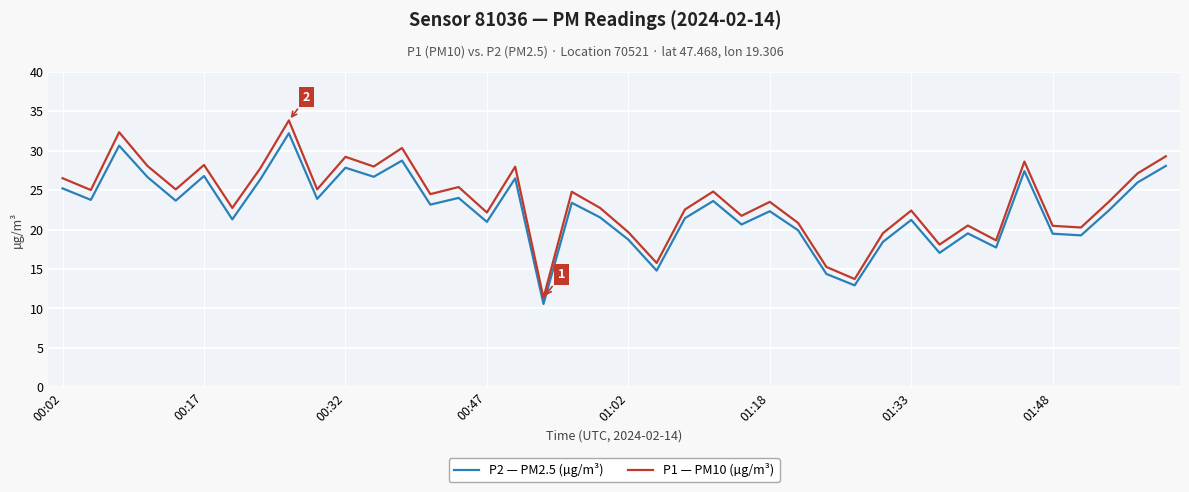

What is the highest value of the P1 — PM10 (µg/m³) series?

33.9